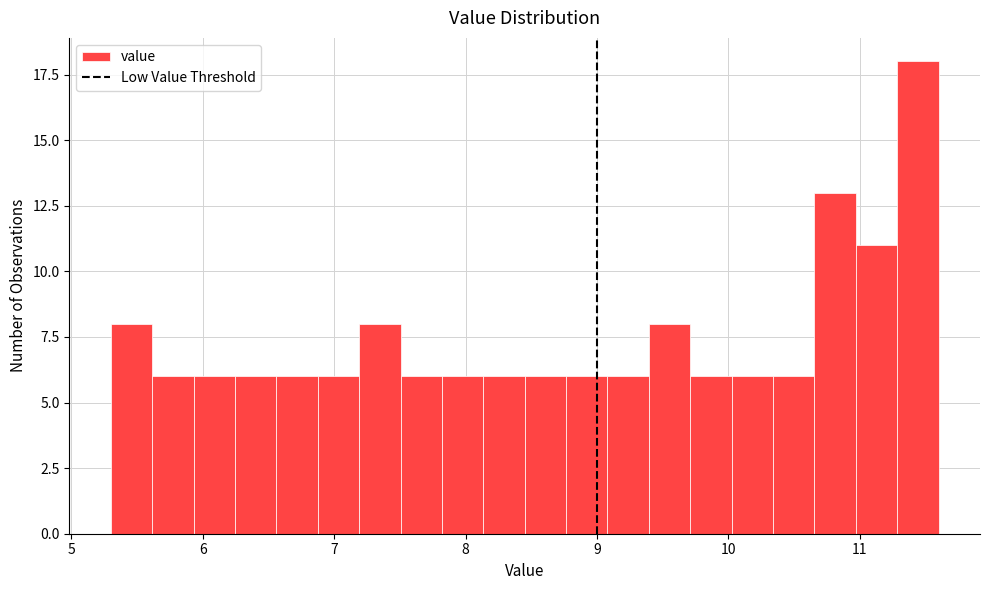

Around what value on the x-axis is the tallest bar? Give the approximate position of its centre, as read against the axis.

11.4